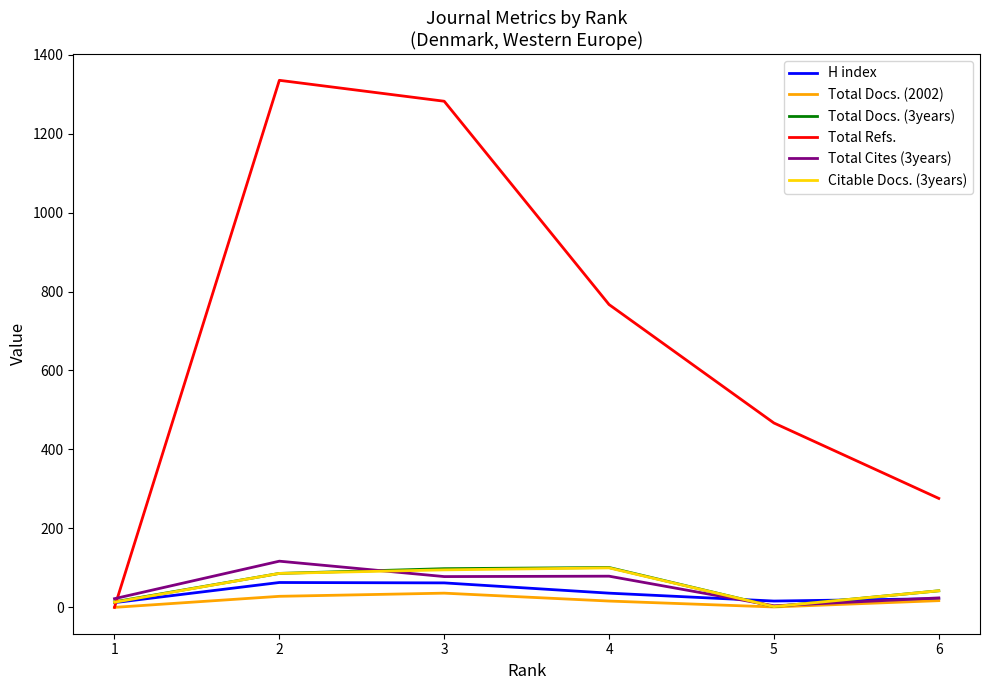

At which label does Total Docs. (3years) reach its minimum?

5